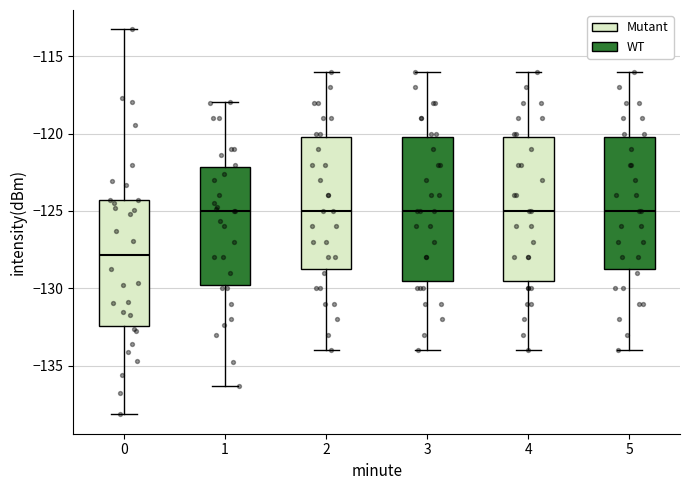

Reading left to right, transcribe this box plot: for each box, give where its median line is, the range the box spans, and where its two whiskers end, as read against the y-axis. The values are not printed on the chart, so give them approximately, as read against the axis.

0: median -128.0, box -132.5 to -124.5, whiskers -138.0 to -113.5
1: median -125.0, box -129.5 to -122.0, whiskers -136.5 to -118.0
2: median -125.0, box -128.5 to -120.0, whiskers -134.0 to -116.0
3: median -125.0, box -129.5 to -120.0, whiskers -134.0 to -116.0
4: median -125.0, box -129.5 to -120.0, whiskers -134.0 to -116.0
5: median -125.0, box -128.5 to -120.0, whiskers -134.0 to -116.0